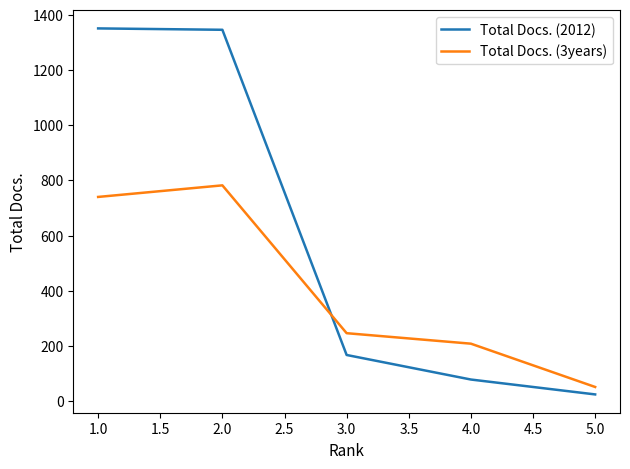

Where does the Total Docs. (2012) series first go above 167?

1.0